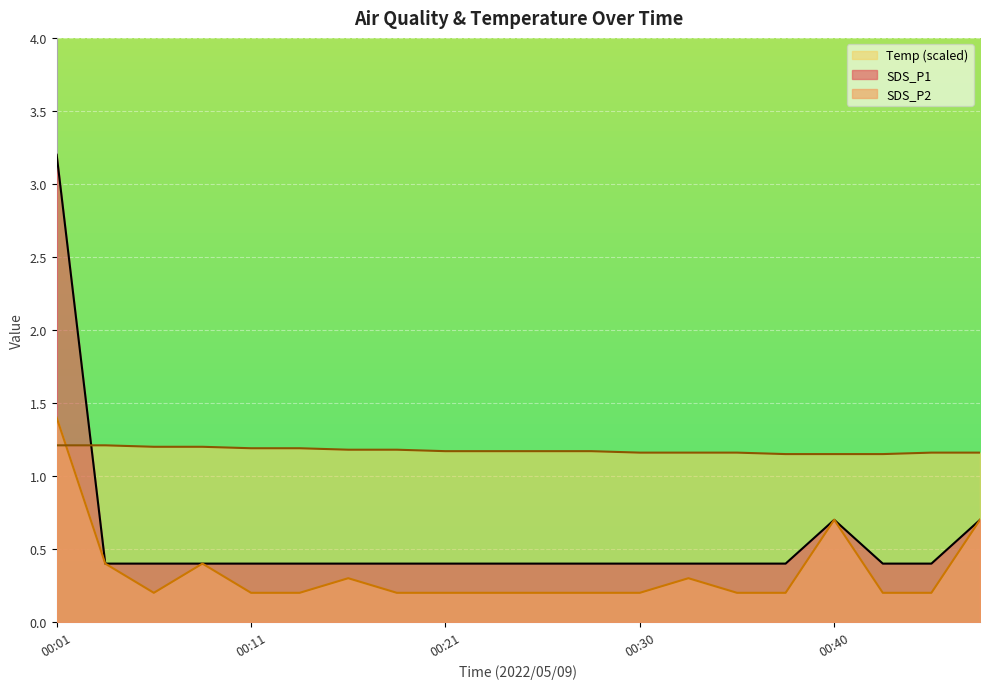

What is the total value across all series at 00:33?

1.9